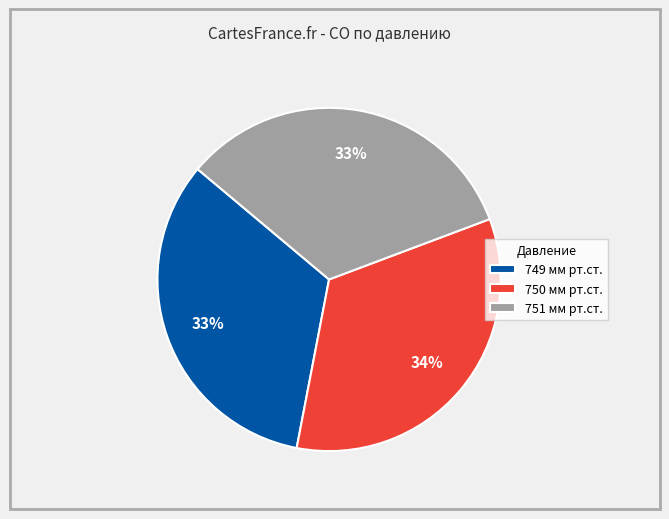

Is there any slice that represents more than half of the pie?

No